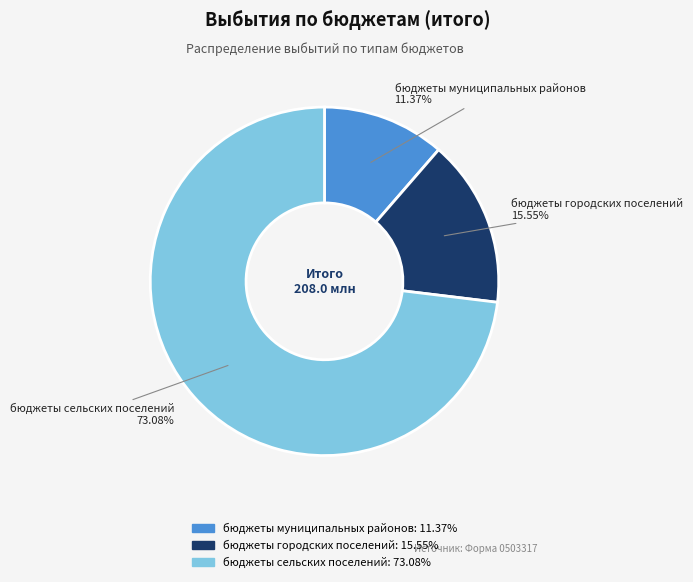

To the nearest percent, what percentage of the pie is бюджеты городских поселений?

16%